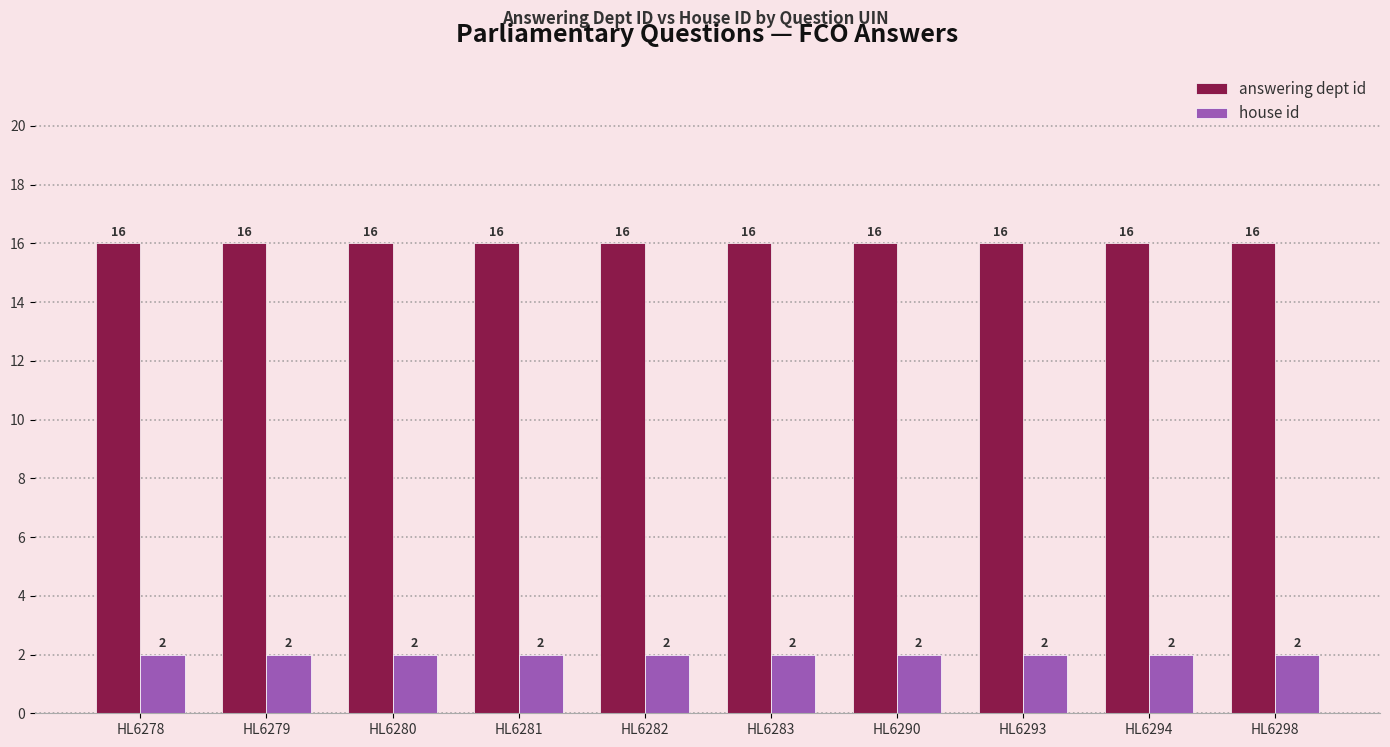

The house id series shows 1 at HL6279. True or false?

False